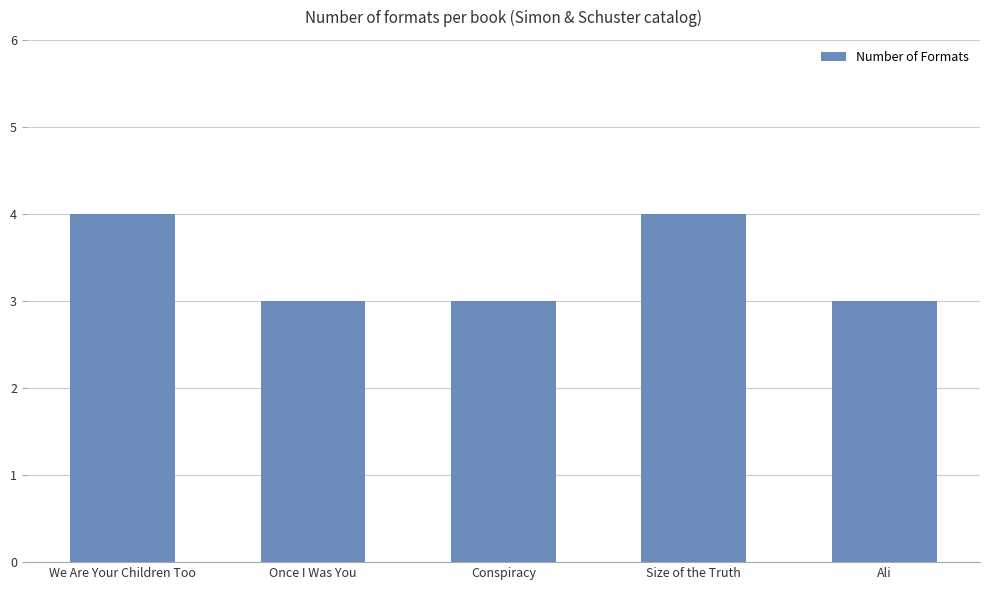

What is the label of the 1st bar from the left?

We Are Your Children Too